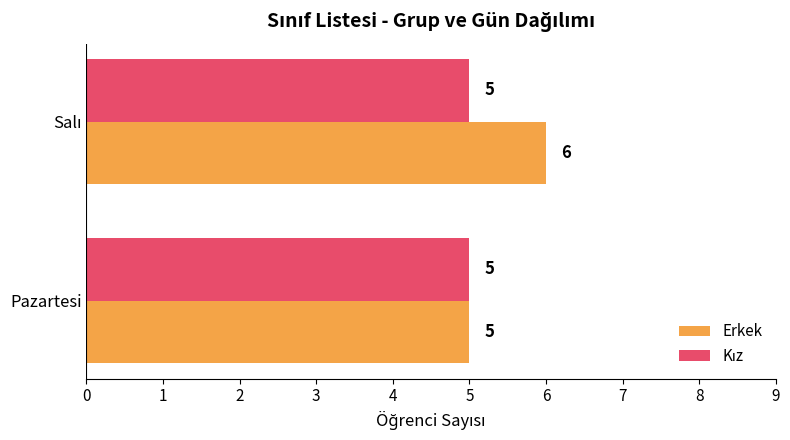

Which series has the largest total across all categories?

Erkek